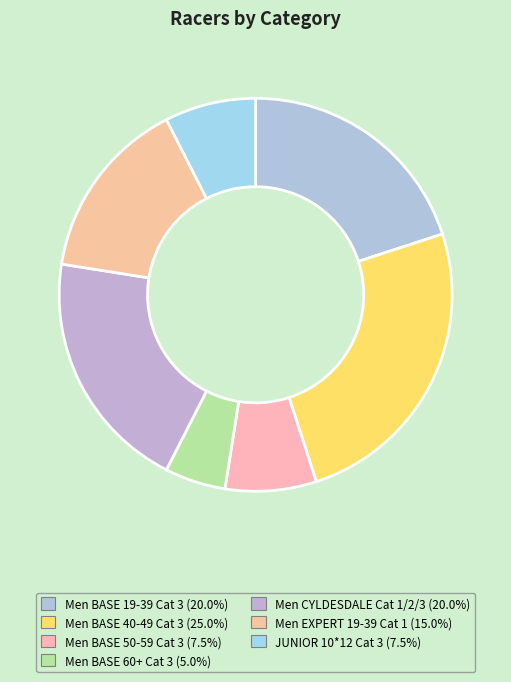

Which slice is the smallest?

Men BASE 60+ Cat 3